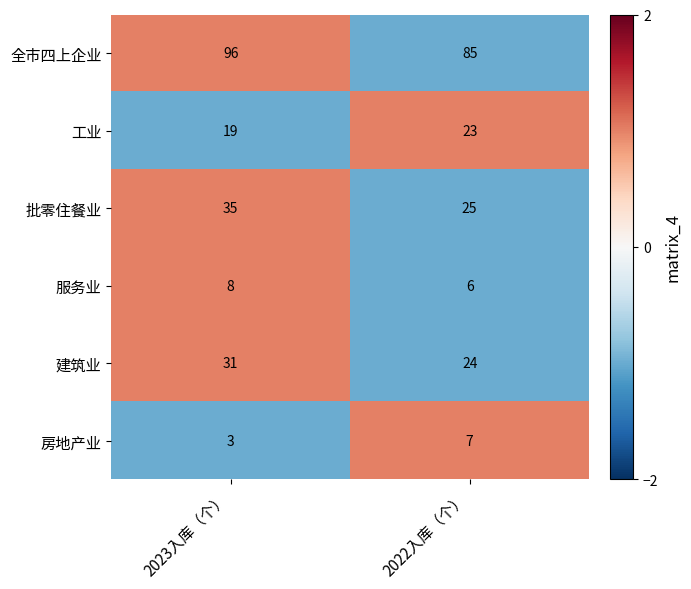

How many data points does each series have?

2